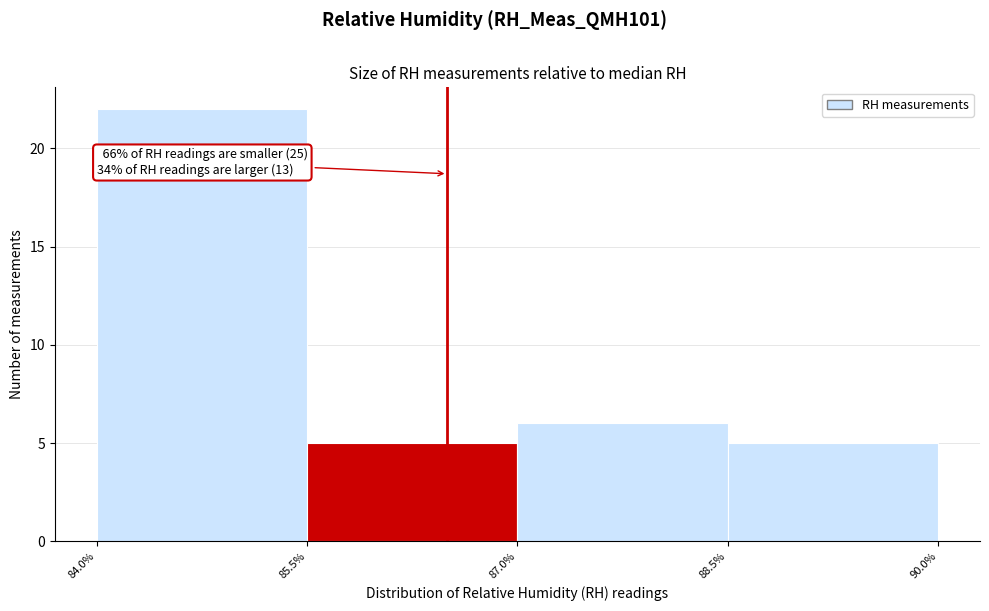

Which range on the x-axis has the tallest bar?

84.0% to 85.5%